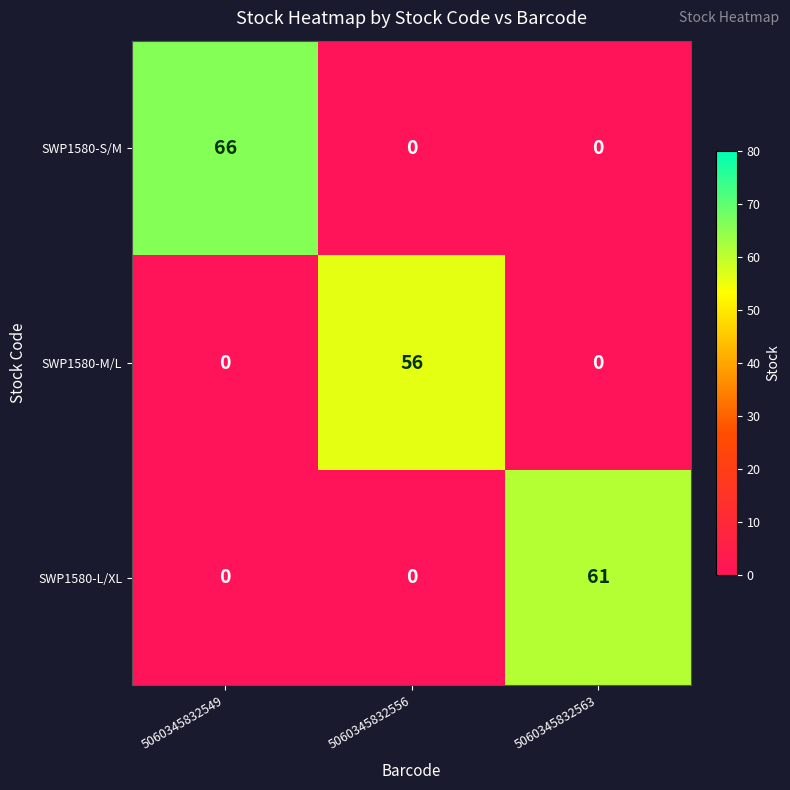

What is the difference between the maximum and second lowest values in the SWP1580-M/L series?

56